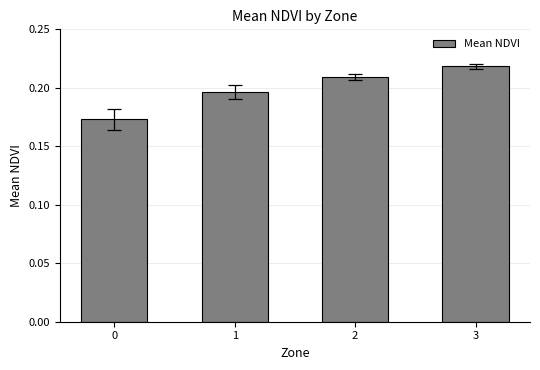

List the labels in order of value, largest first.

3, 2, 1, 0